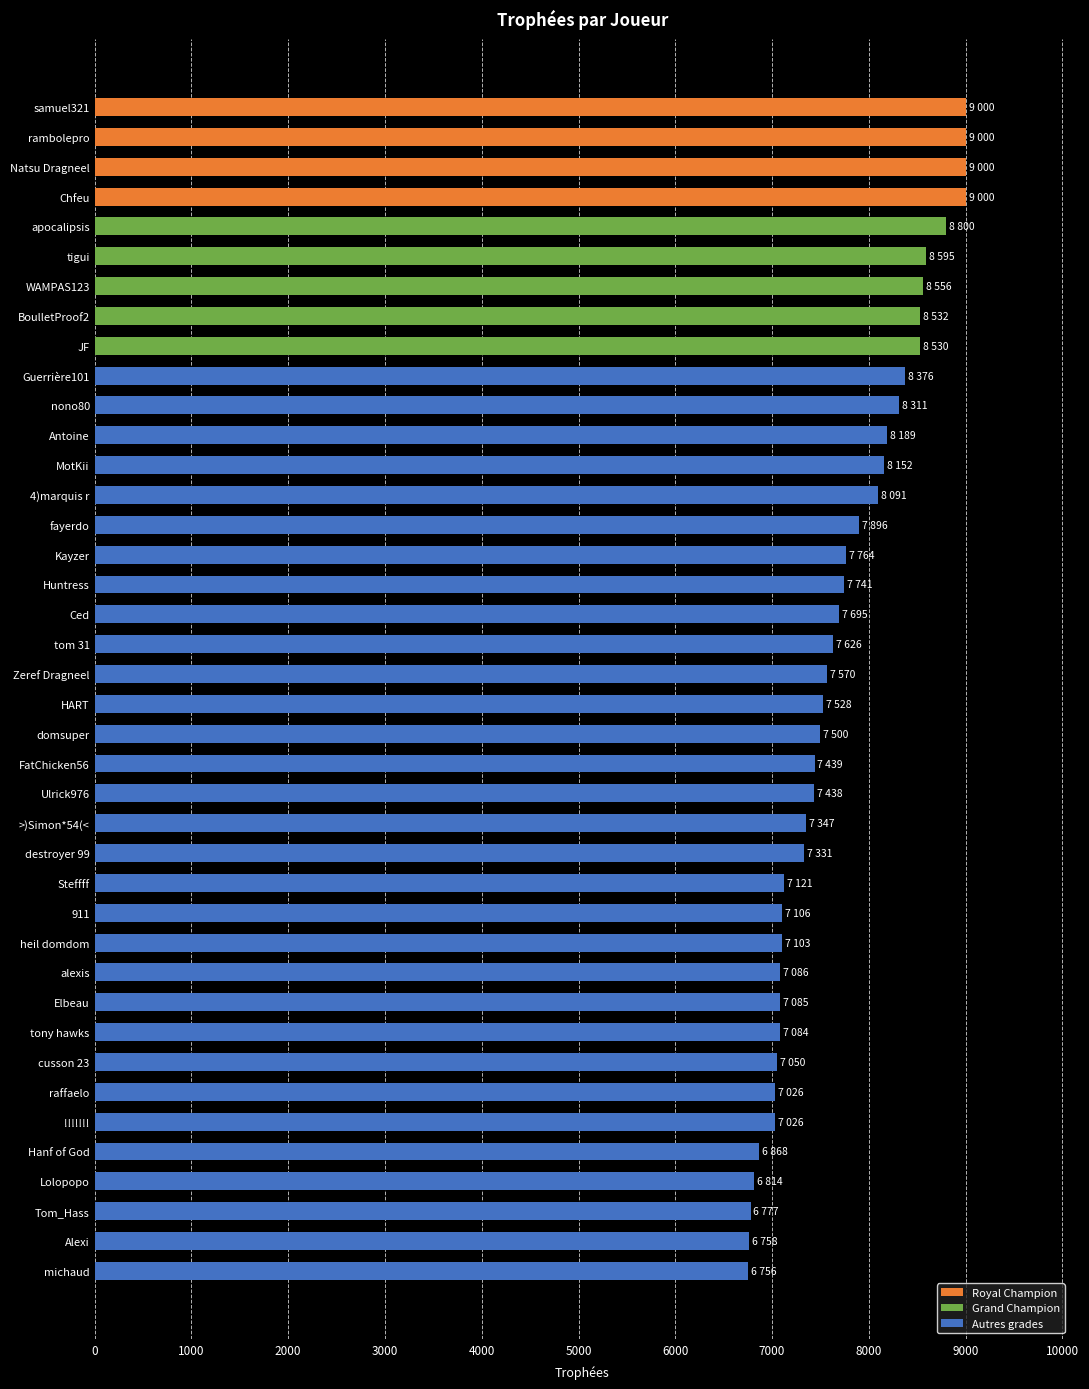

What is the label of the 21st bar from the top?

HART